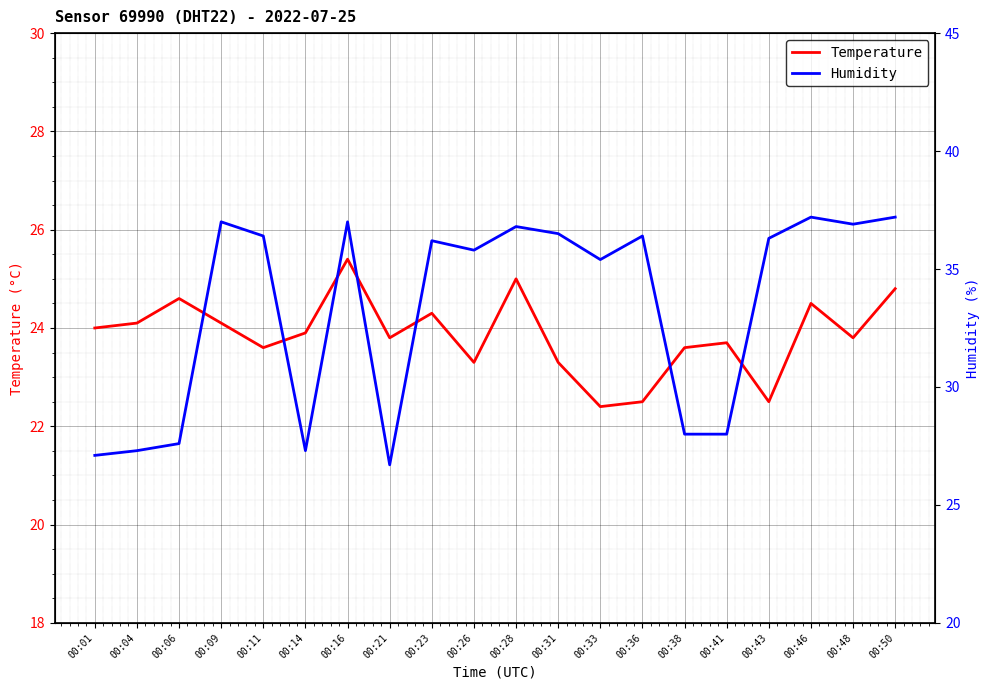

At which category is the sum across all series the highest?

00:16